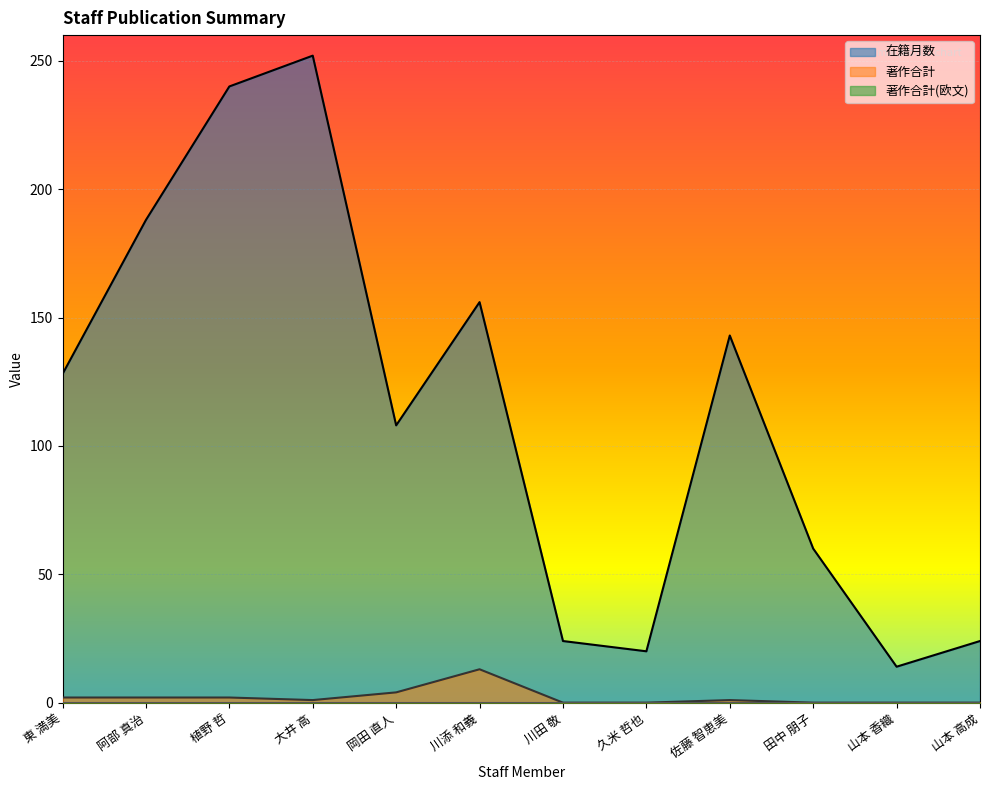

At which label does 在籍月数 reach its peak?

大井 高